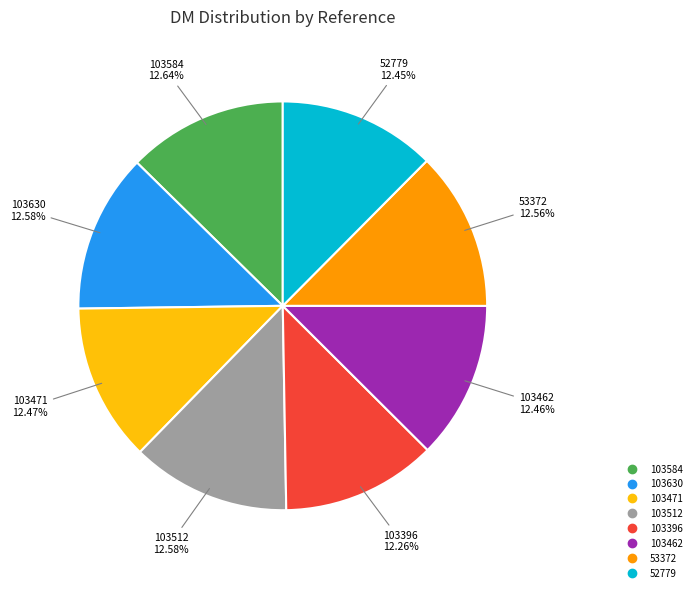

Is there a majority slice in this chart?

No